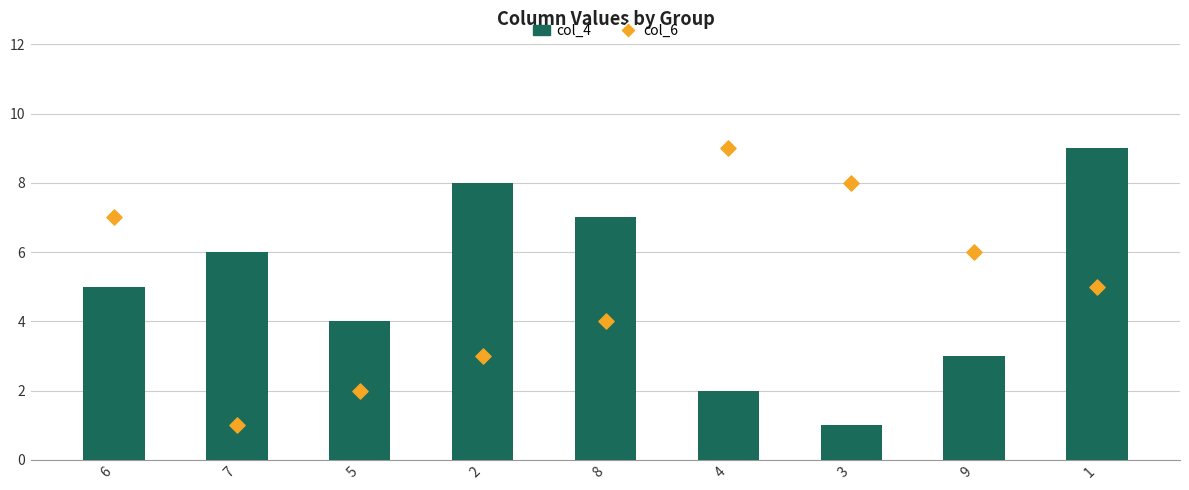

Which series reaches the minimum Y coordinate?

col_4